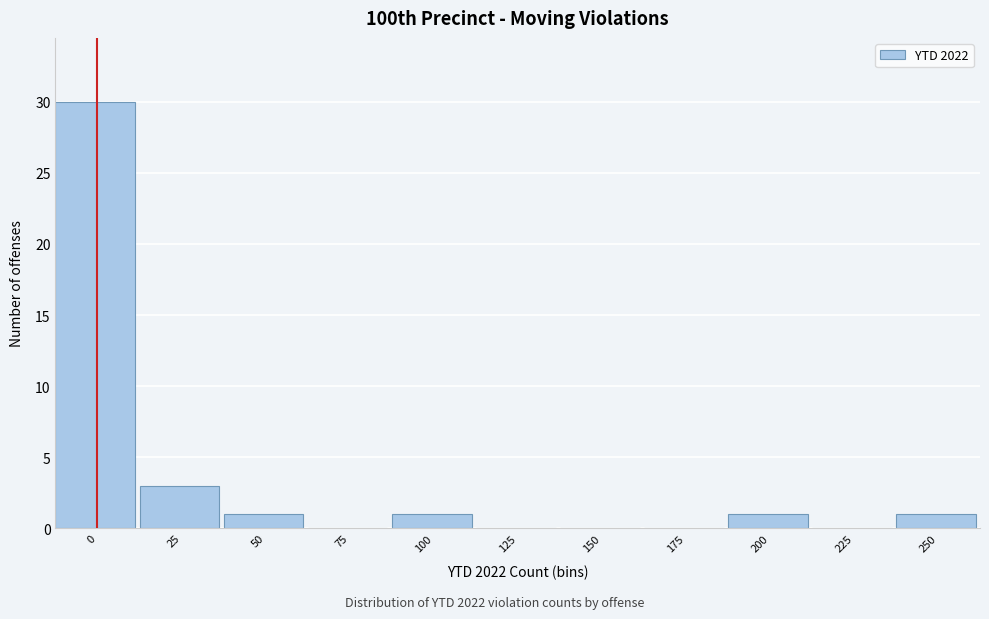

Reading left to right, list all the values displayed in this chart.

0=30	25=3	50=1	75=0	100=1	125=0	150=0	175=0	200=1	225=0	250=1